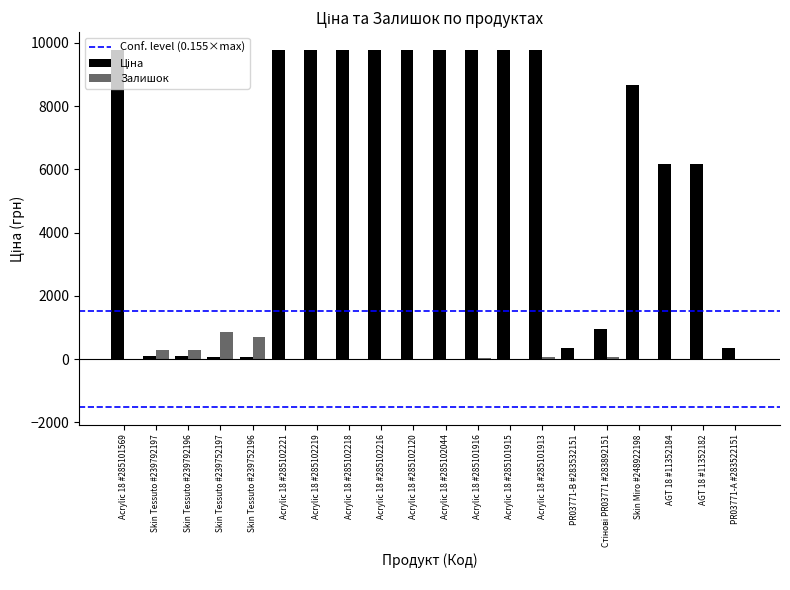

What is the highest value of the Залишок series?

845.0